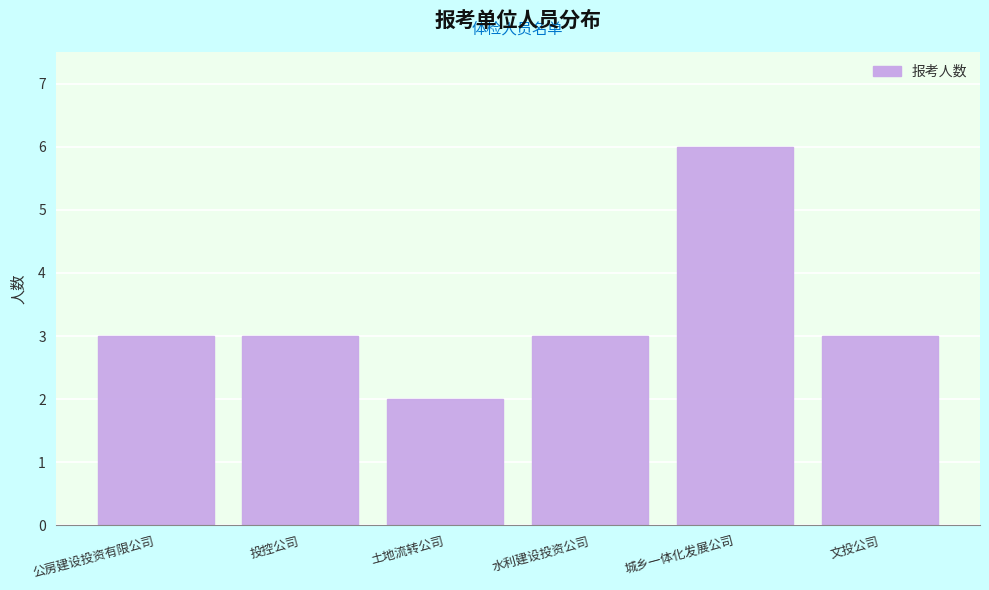

Reading left to right, what are all the values shown in this chart?

3	3	2	3	6	3